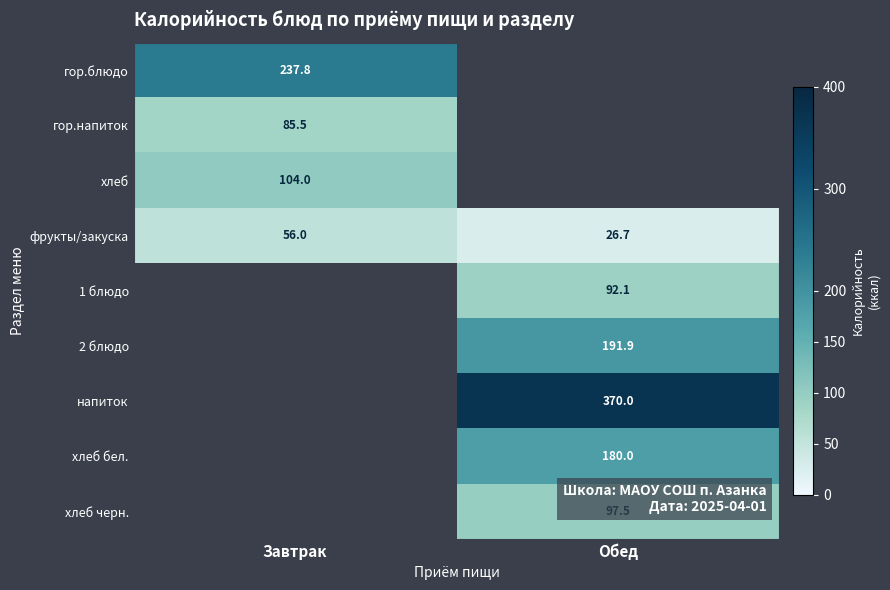

Which has a higher value, Завтрак or Обед?

Обед